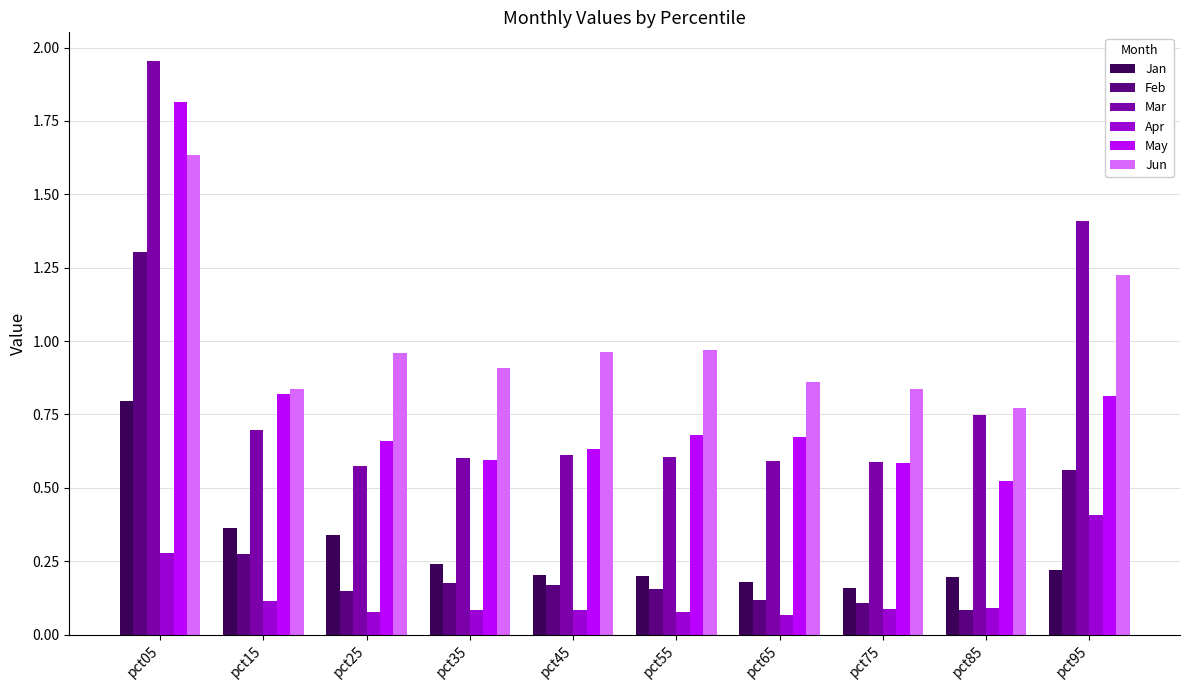

Between pct85 and pct95, which series saw the biggest shift?

Mar